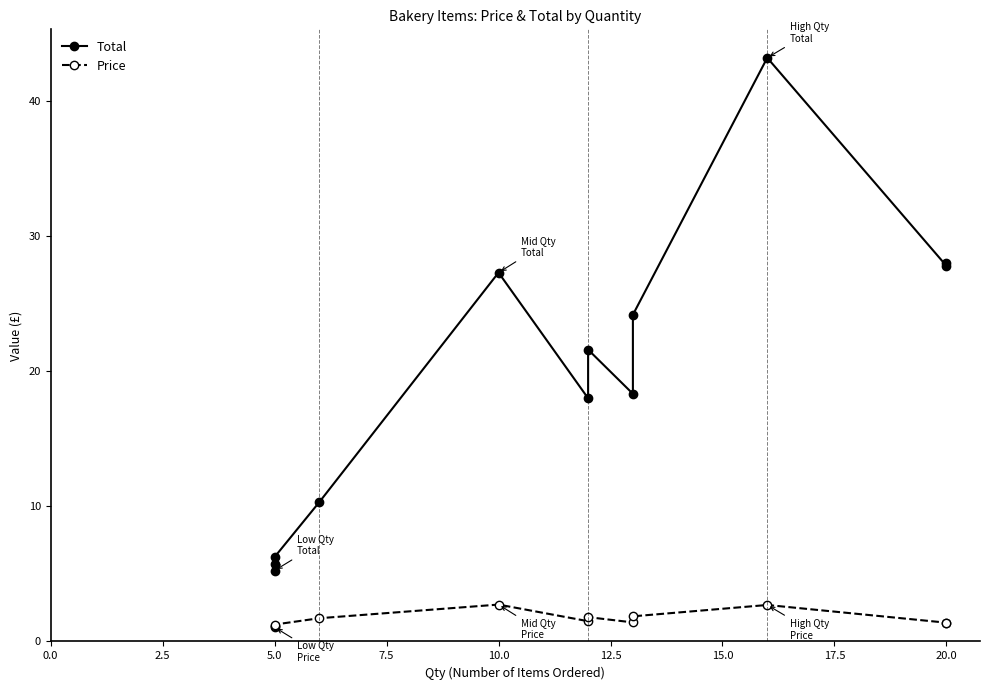

What is the difference between the maximum and second lowest values in the Price series?

1.6